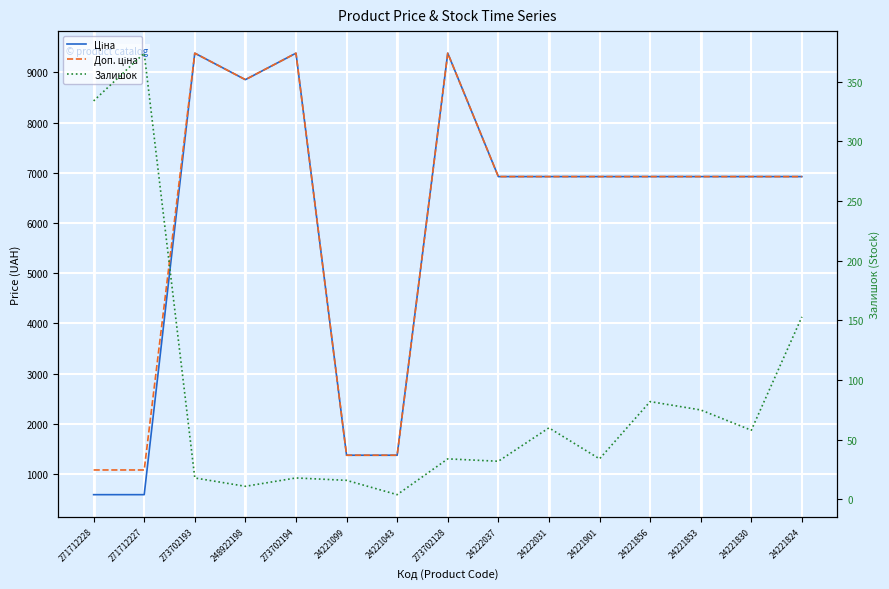

At how many categories does at least one series exceed 3884?

11